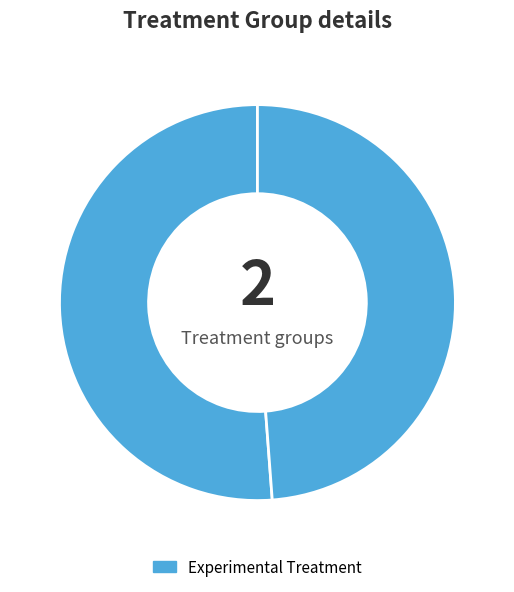

How many segments does this pie chart have?

2